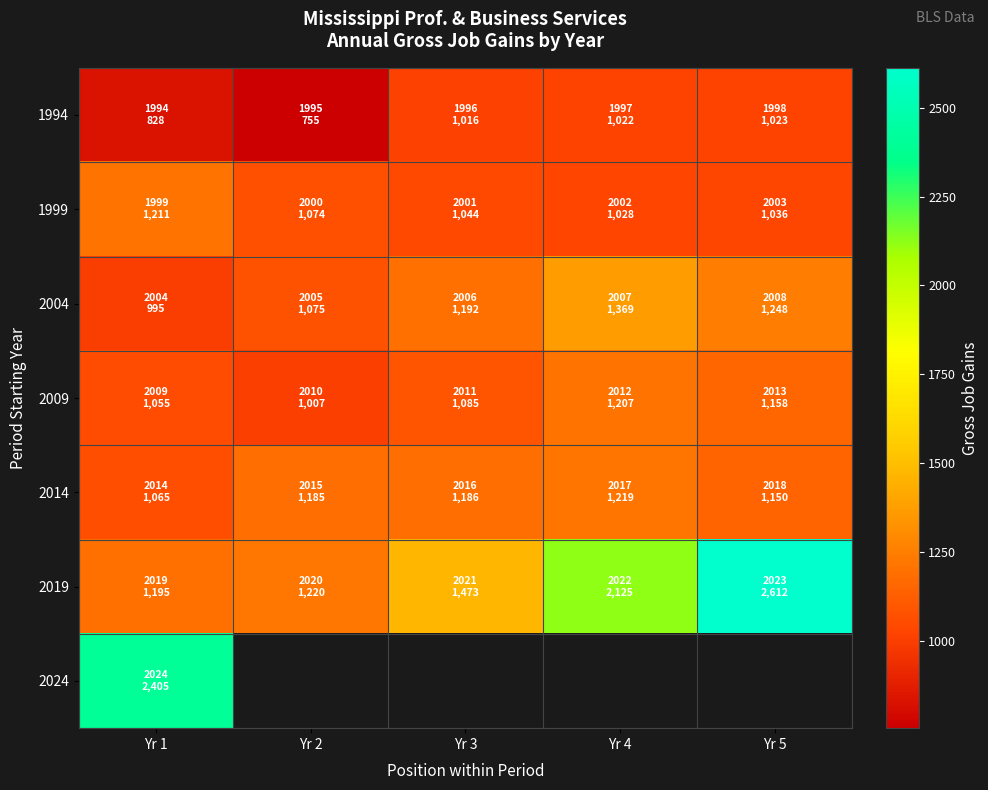

What is the smallest value displayed?

755.0